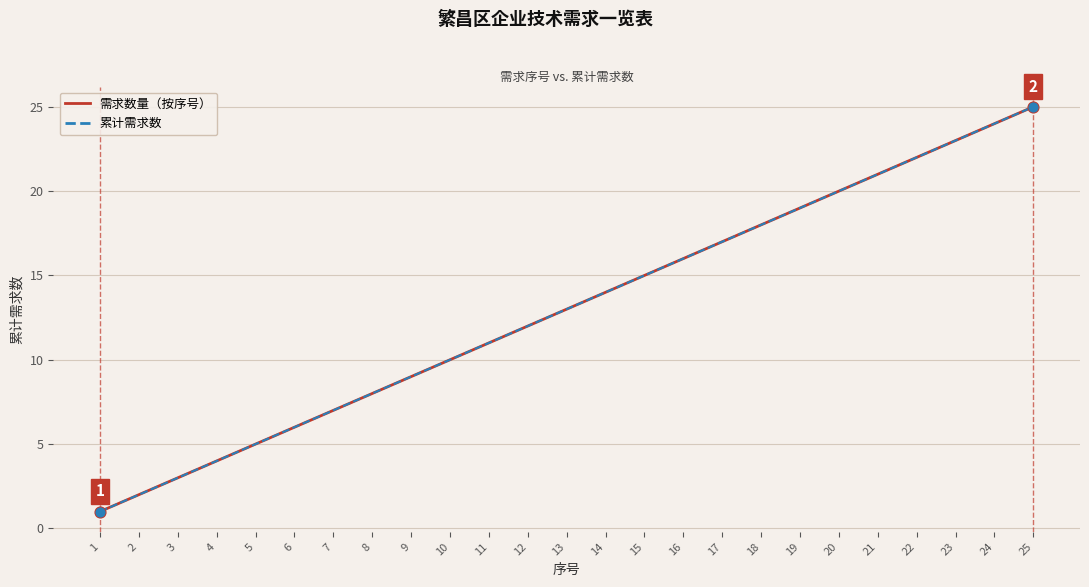

Which series has the largest total across all categories?

需求数量（按序号）